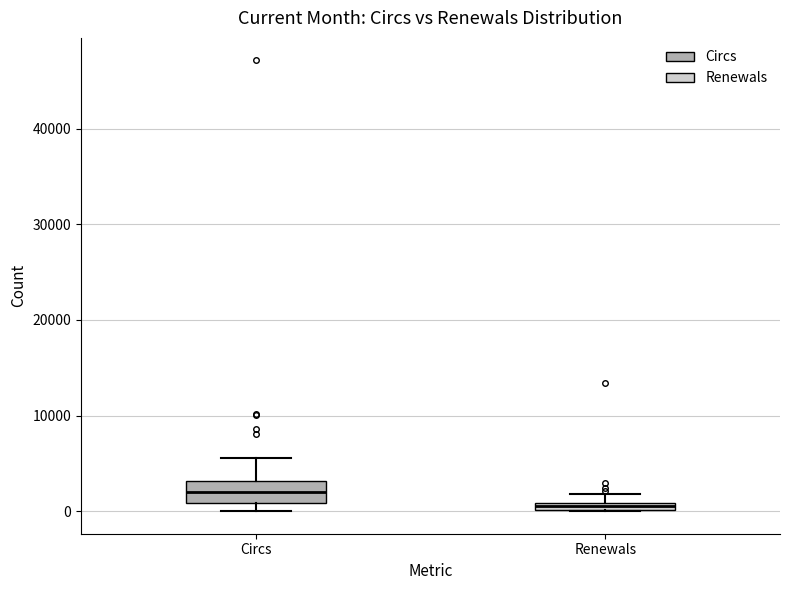

Comparing the boxes themselves (not the whiskers), which one is the tallest?

Circs